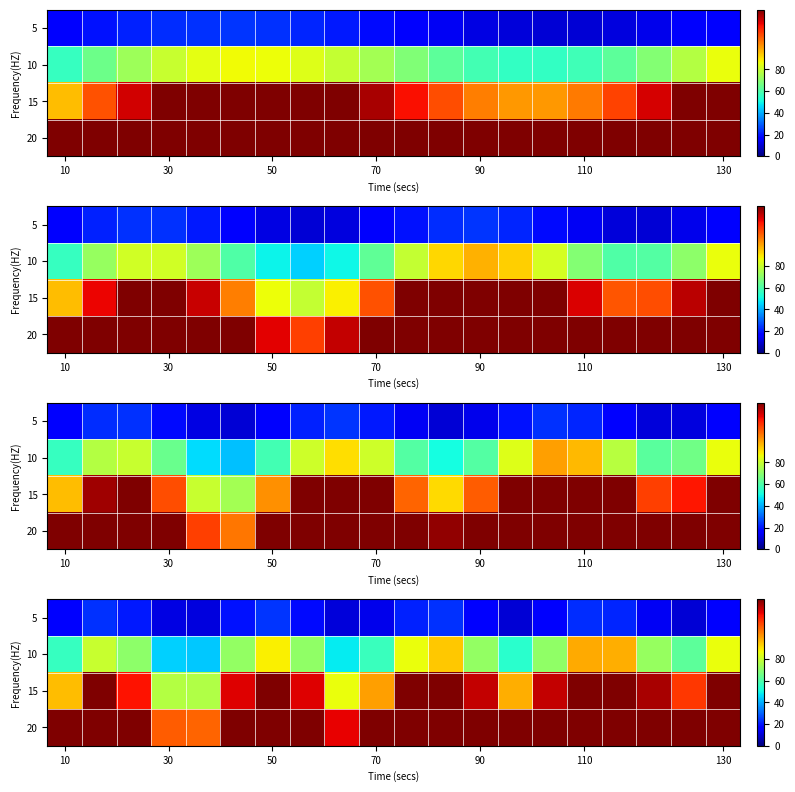

What is the minimum value for 15?

76.1